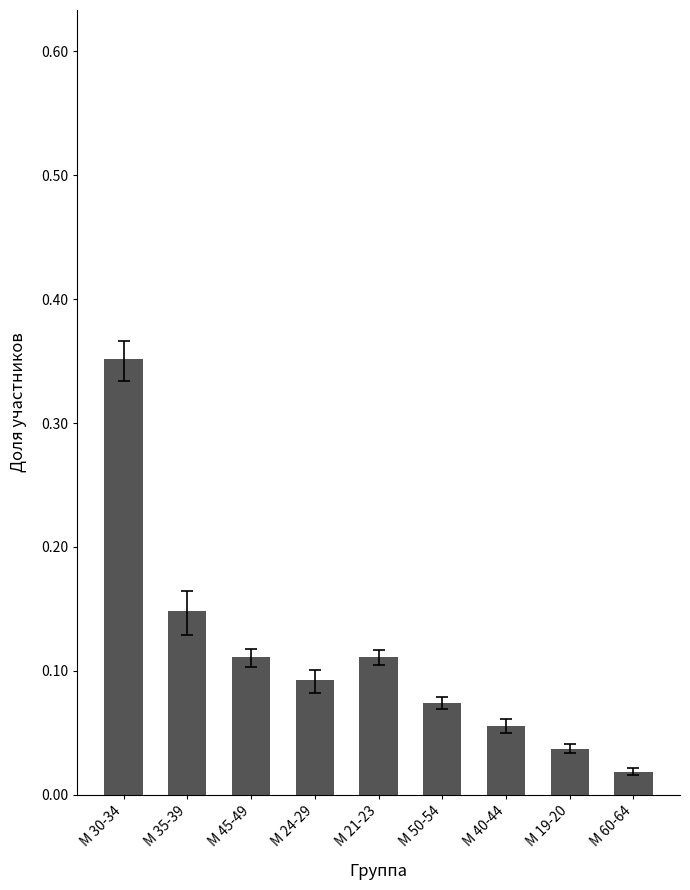

What is the sum of all values?

1.0